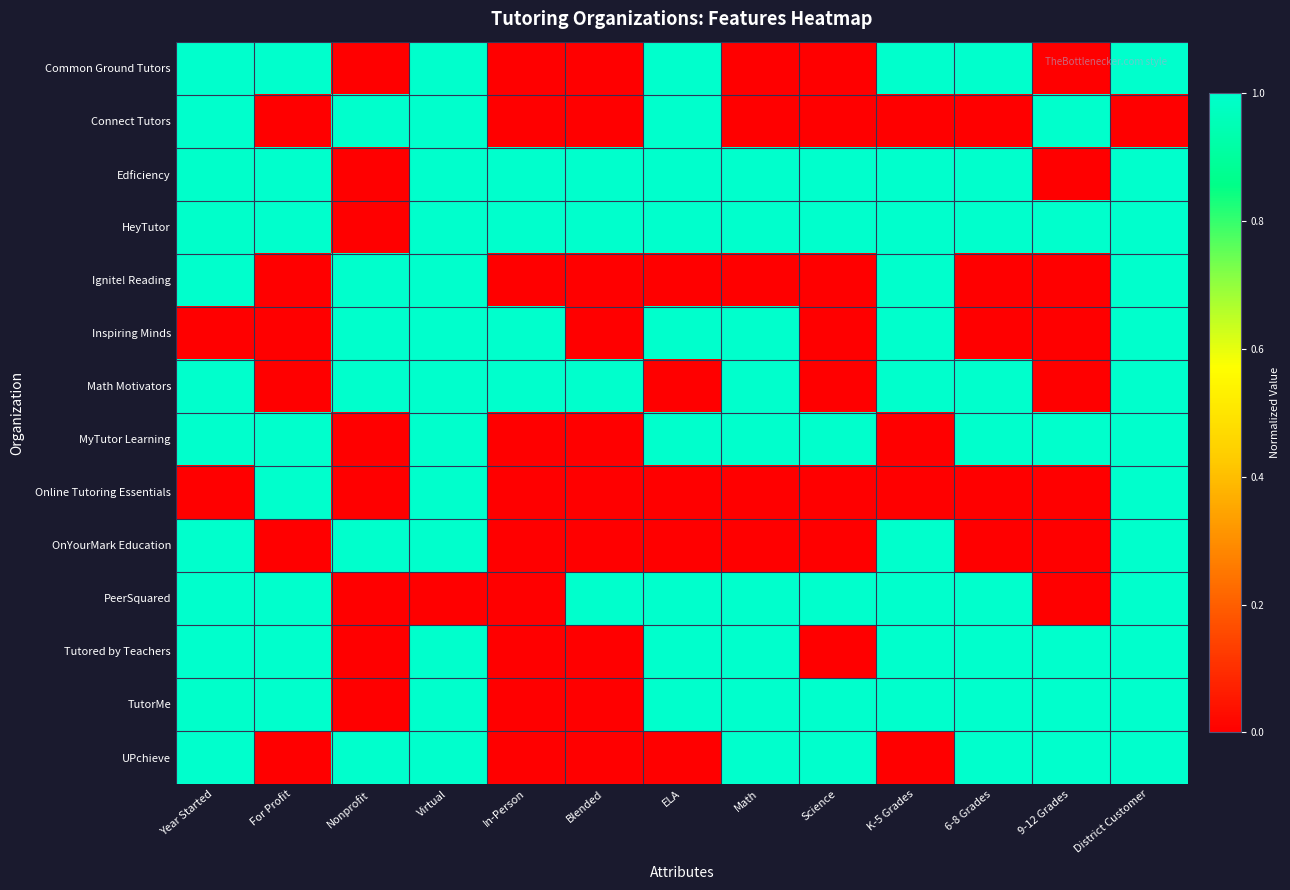

What is the total value across all series at Nonprofit?

6.0